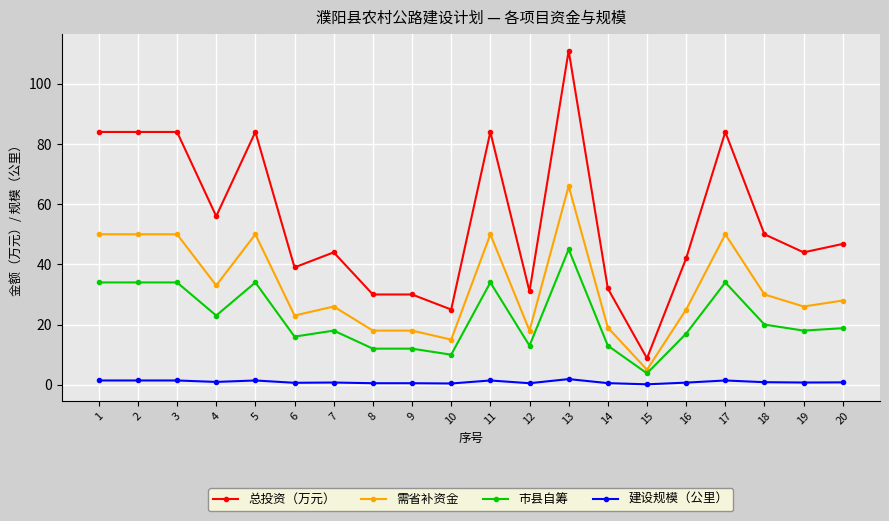

Is it true that 总投资（万元） equals 18.9 at 20?

False